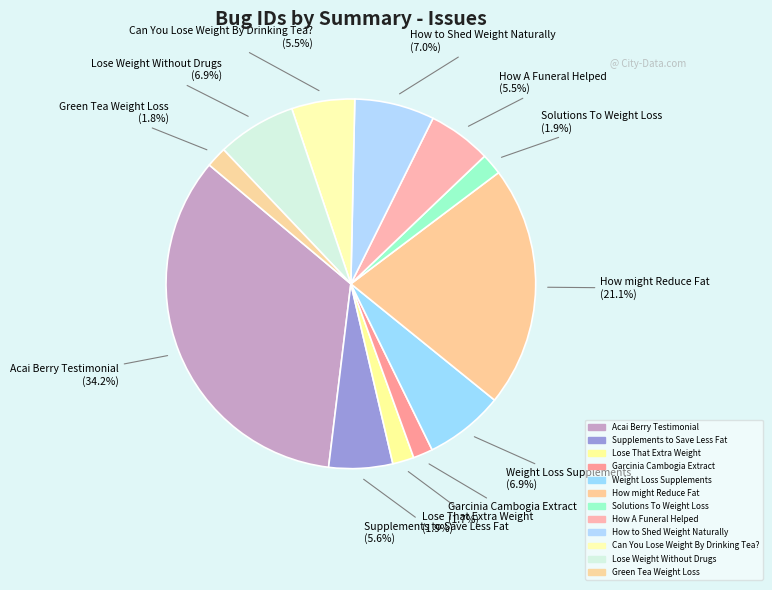

How many slices are in this pie chart?

12